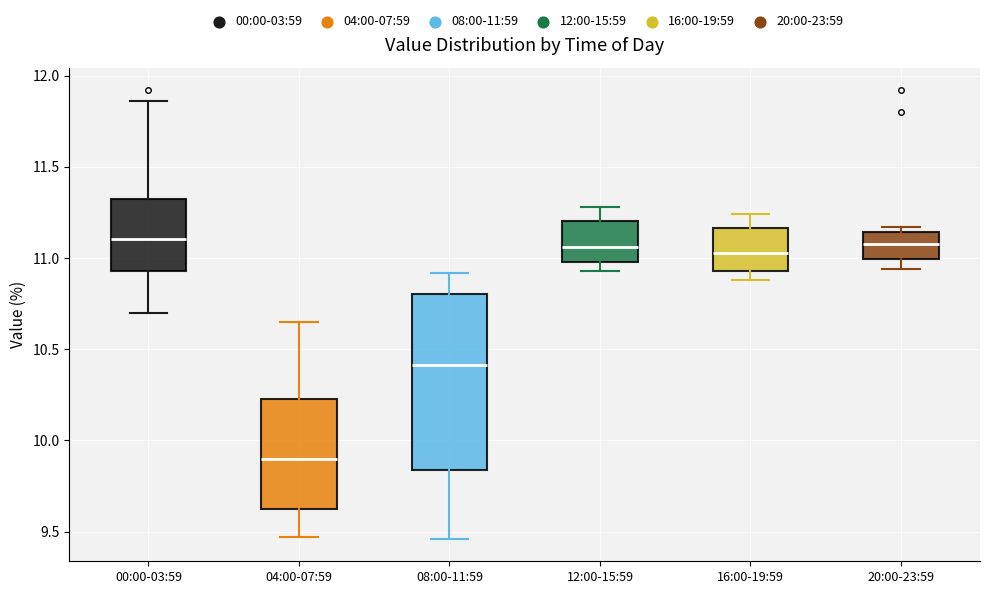

Where is the upper edge of the box for 16:00-19:59 on the y-axis? The values are not printed on the chart, so give them approximately, as read against the axis.

11.15